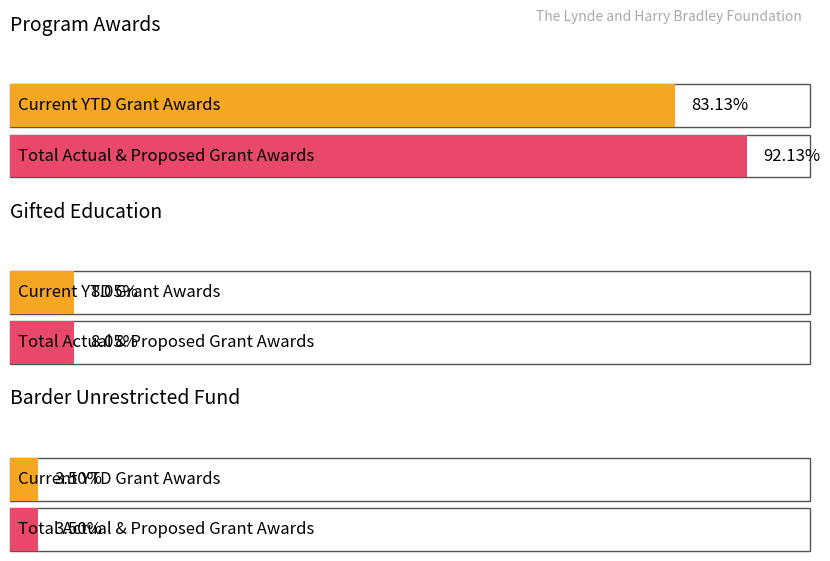

Rank the series at Program Awards from lowest to highest value.

Current YTD Grant Awards, Total Actual & Proposed Grant Awards